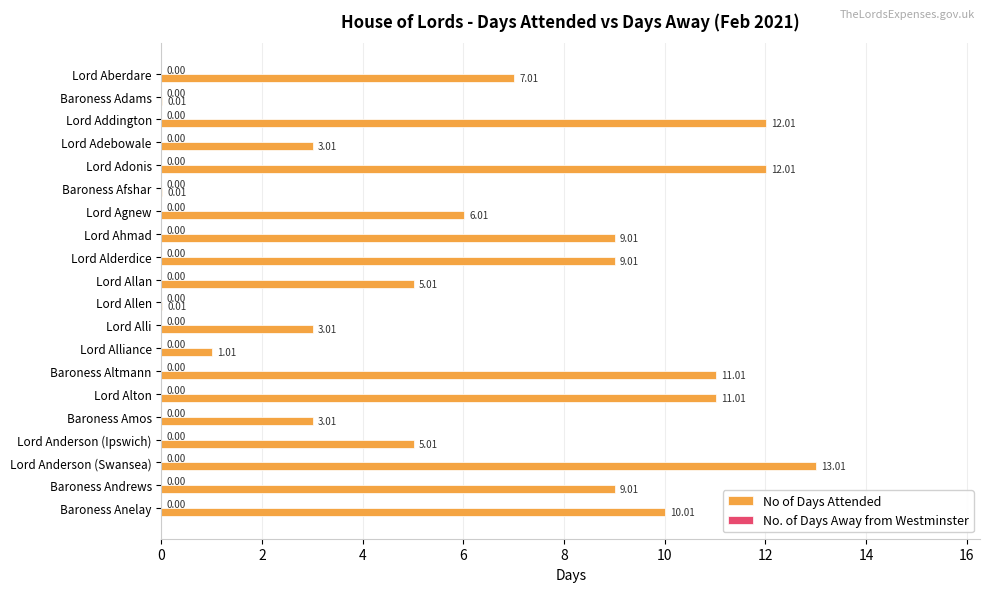

Which label corresponds to the largest value in the chart?

Lord Anderson (Swansea)